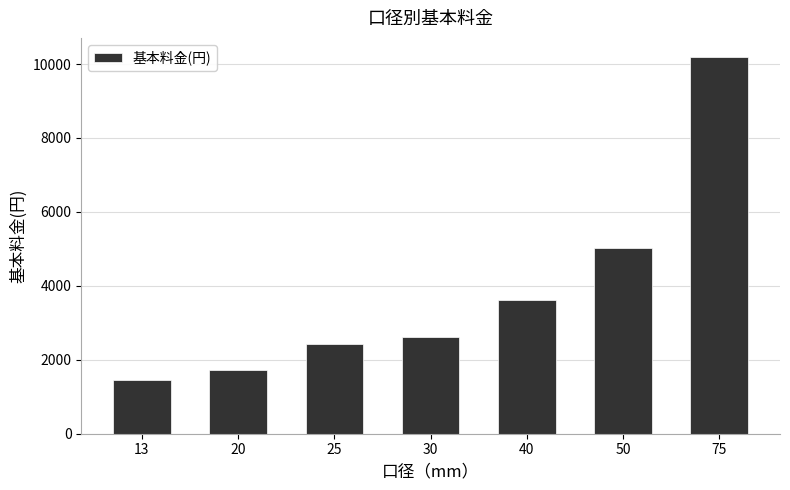

What is the approximate value at 50?

5016